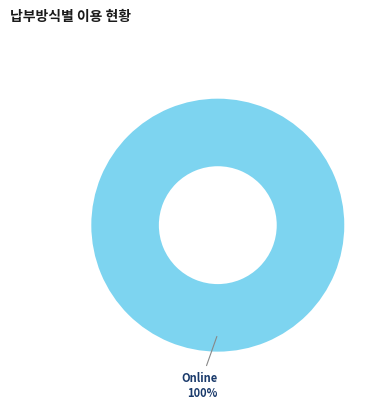

Does any single category account for the majority?

Yes